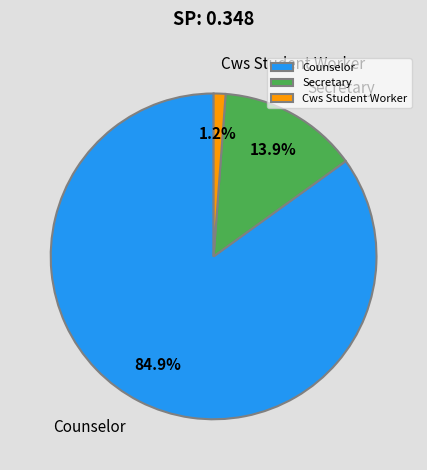

The Cws Student Worker slice represents 1% of the pie. True or false?

True